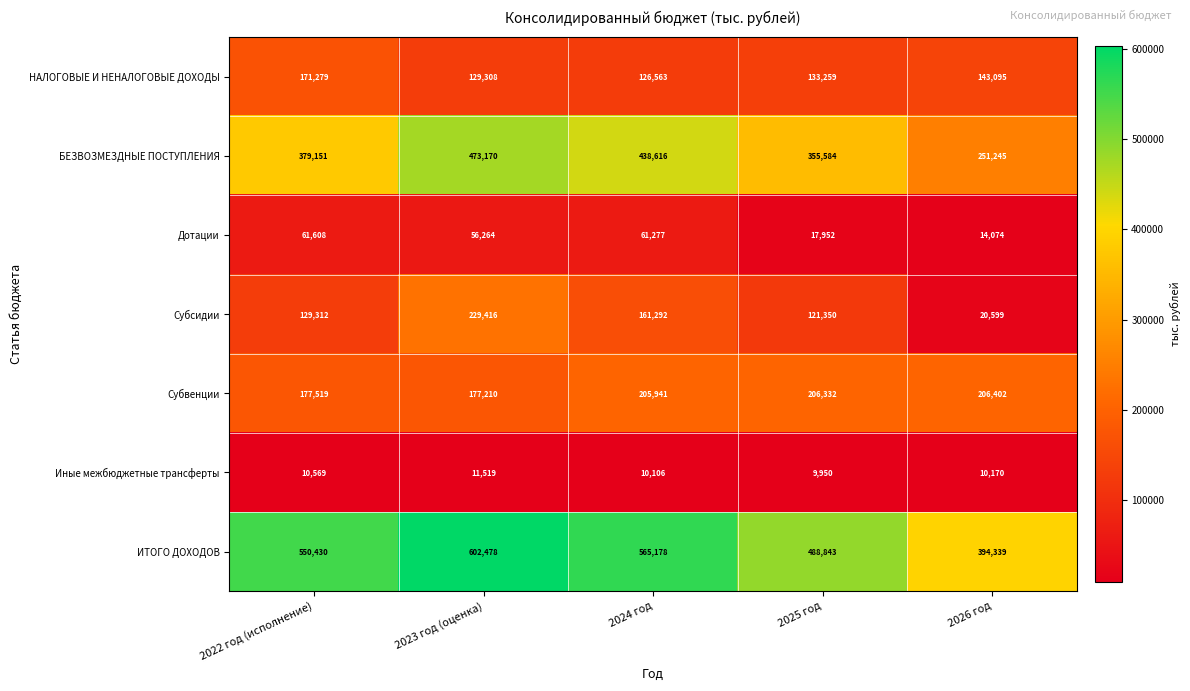

Rank the series by their maximum value, from lowest to highest.

Иные межбюджетные трансферты, Дотации, НАЛОГОВЫЕ И НЕНАЛОГОВЫЕ ДОХОДЫ, Субвенции, Субсидии, БЕЗВОЗМЕЗДНЫЕ ПОСТУПЛЕНИЯ, ИТОГО ДОХОДОВ